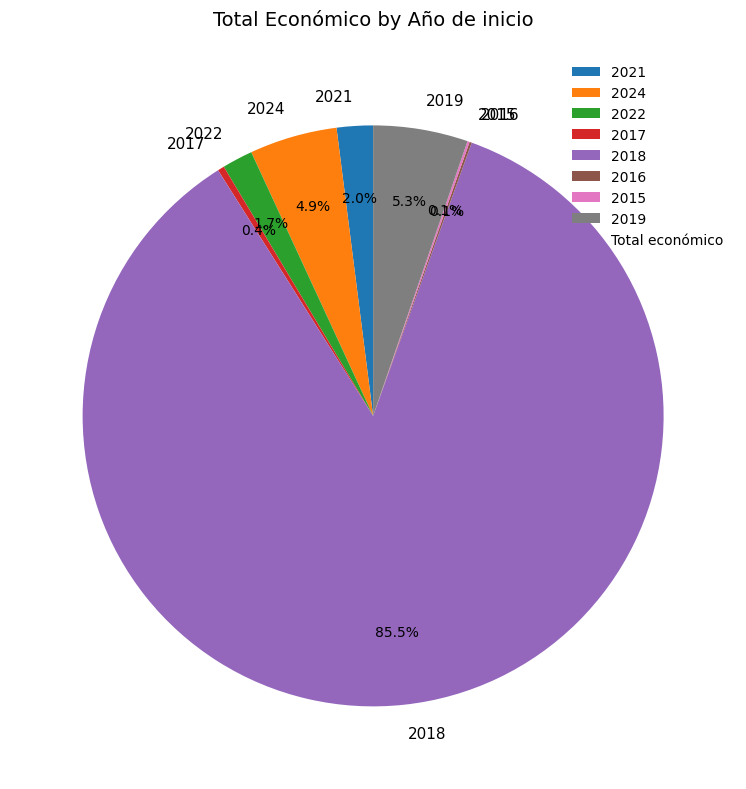

Is the sum of 2018 and 2019 greater than half?

Yes